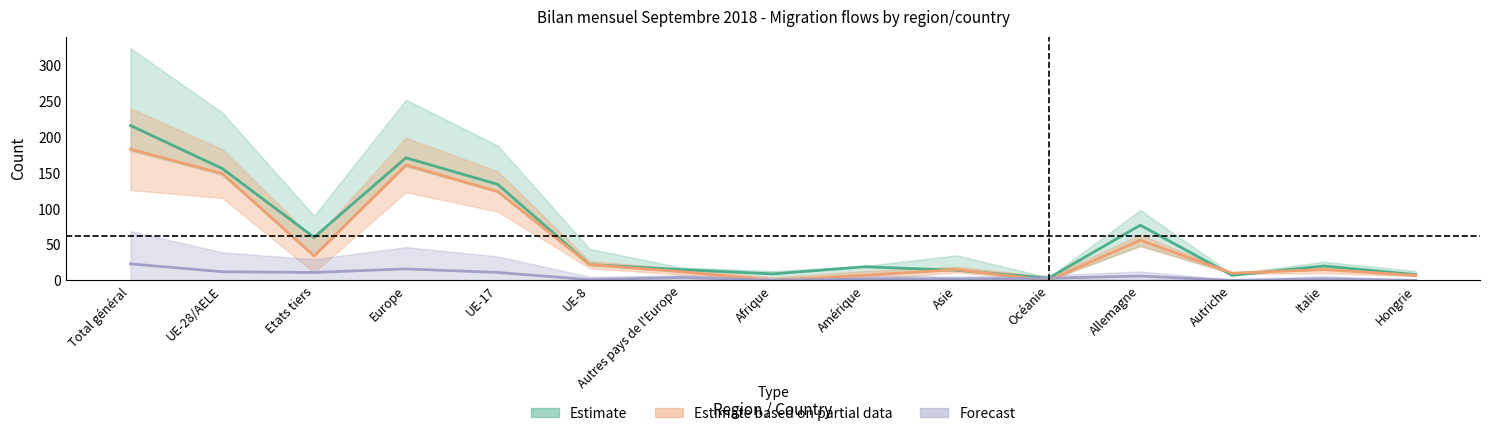

Reading right to left, what are all the values shown in this chart?

Estimate: 8	20	7	77	3	14	19	9	15	22	134	171	60	156	216
Estimate based on partial data: 7	15	10	56	0	15	7	0	12	22	124	161	34	149	183
Forecast: 0	2	0	6	3	2	2	0	4	1	11	16	11	12	23